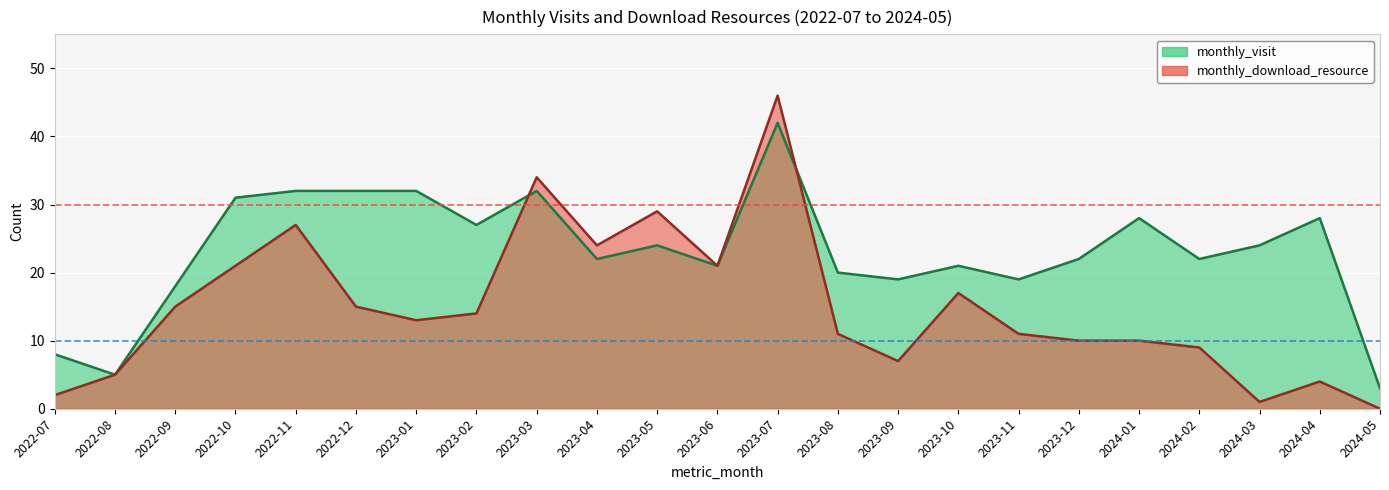

How many values in the monthly_download_resource series exceed 13?

11